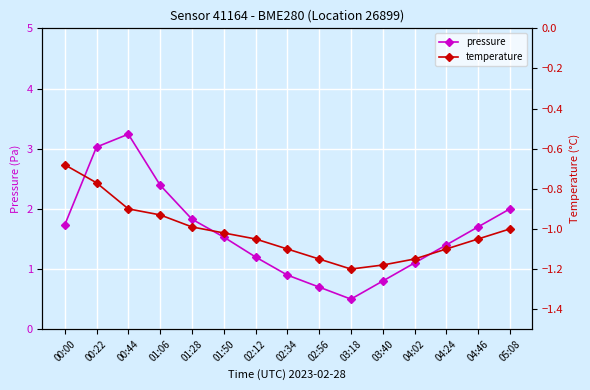

True or false: temperature has a value of -1.1 at 02:34.

True